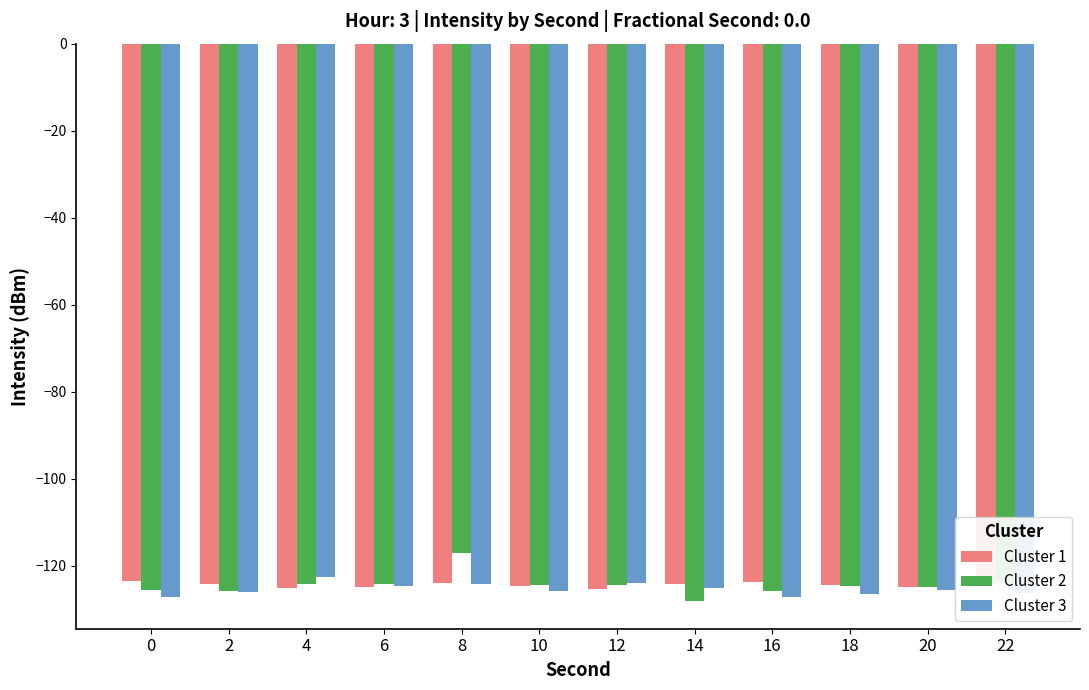

What is the spread (max minus min) of values at 20?

0.5